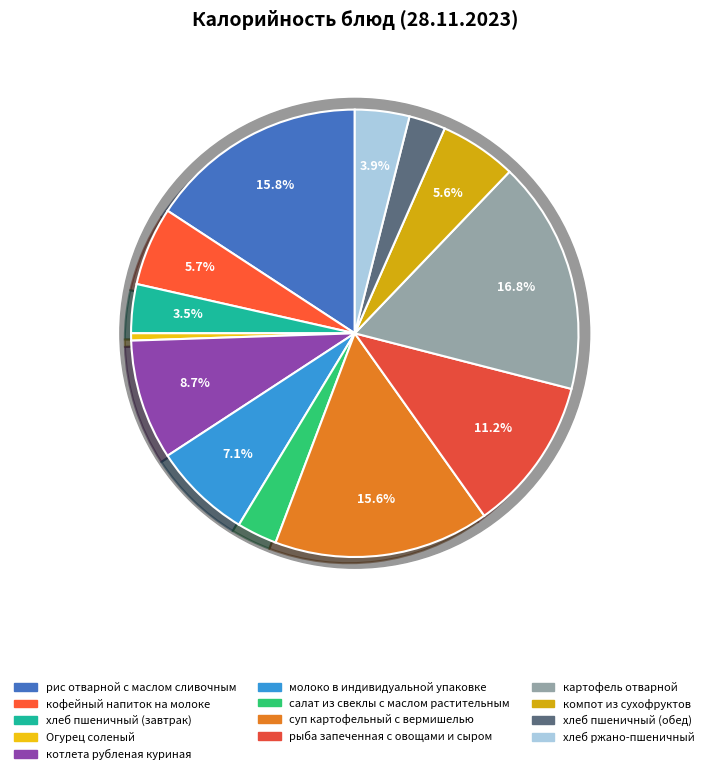

Rank the categories by value from highest to lowest.

картофель отварной, рис отварной с маслом сливочным, суп картофельный с вермишелью, рыба запеченная с овощами и сыром, котлета рубленая куриная, молоко в индивидуальной упаковке, кофейный напиток на молоке, компот из сухофруктов, хлеб ржано-пшеничный, хлеб пшеничный (завтрак), салат из свеклы с маслом растительным, хлеб пшеничный (обед), Огурец соленый